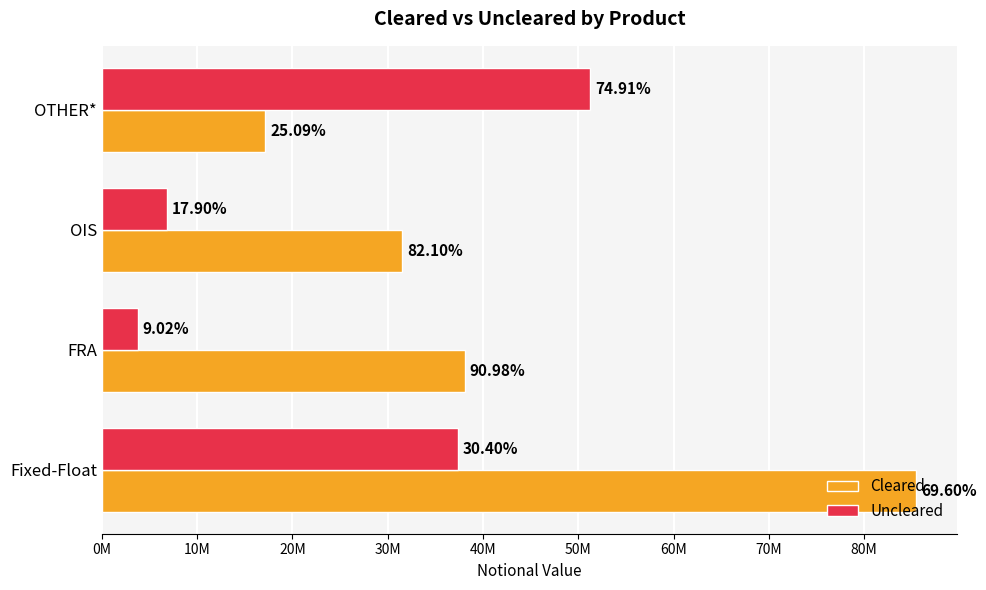

What are all the series names shown in the legend?

Cleared, Uncleared